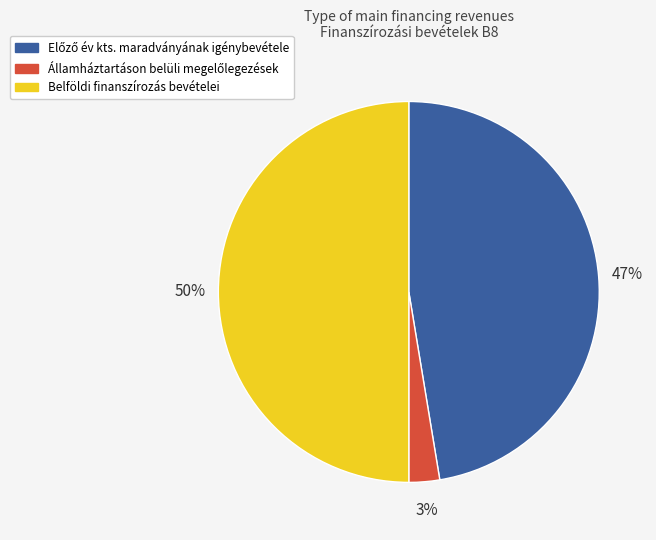

To the nearest percent, what is the difference between the largest and smallest slice percentages?

47%